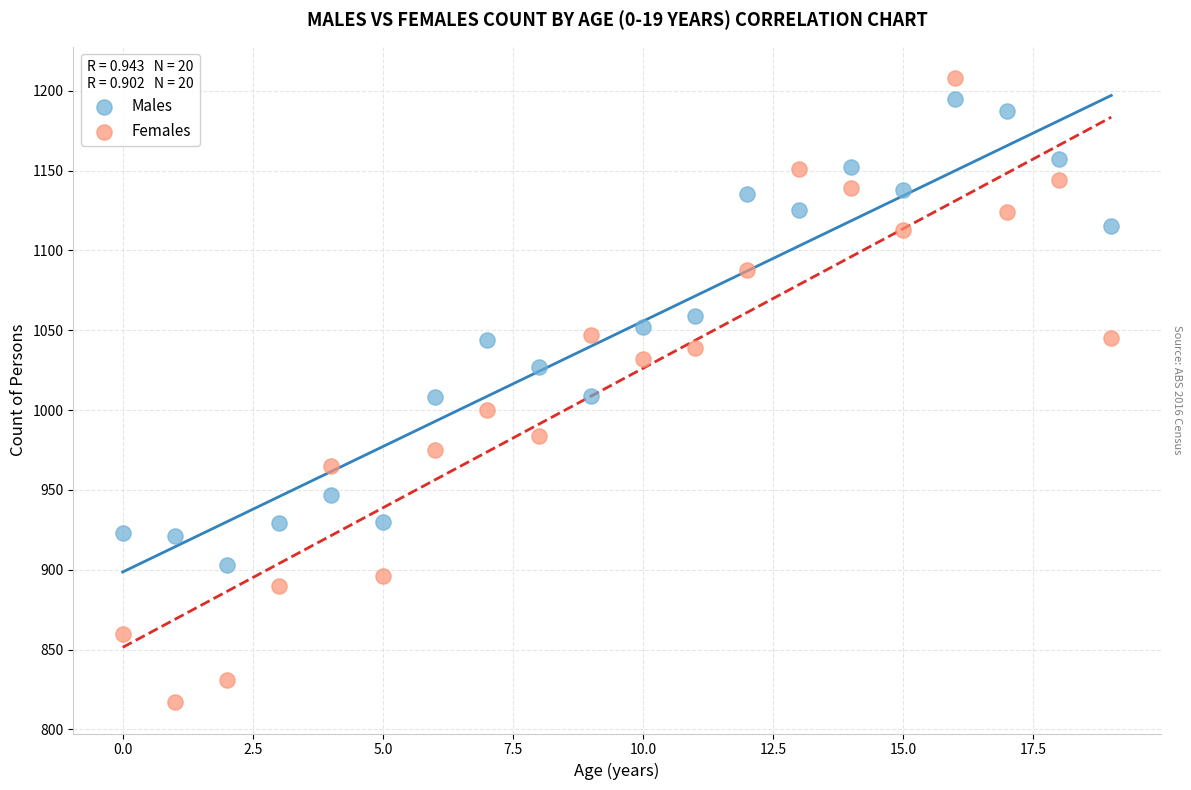

Which series contains the lowest Y value?

Females